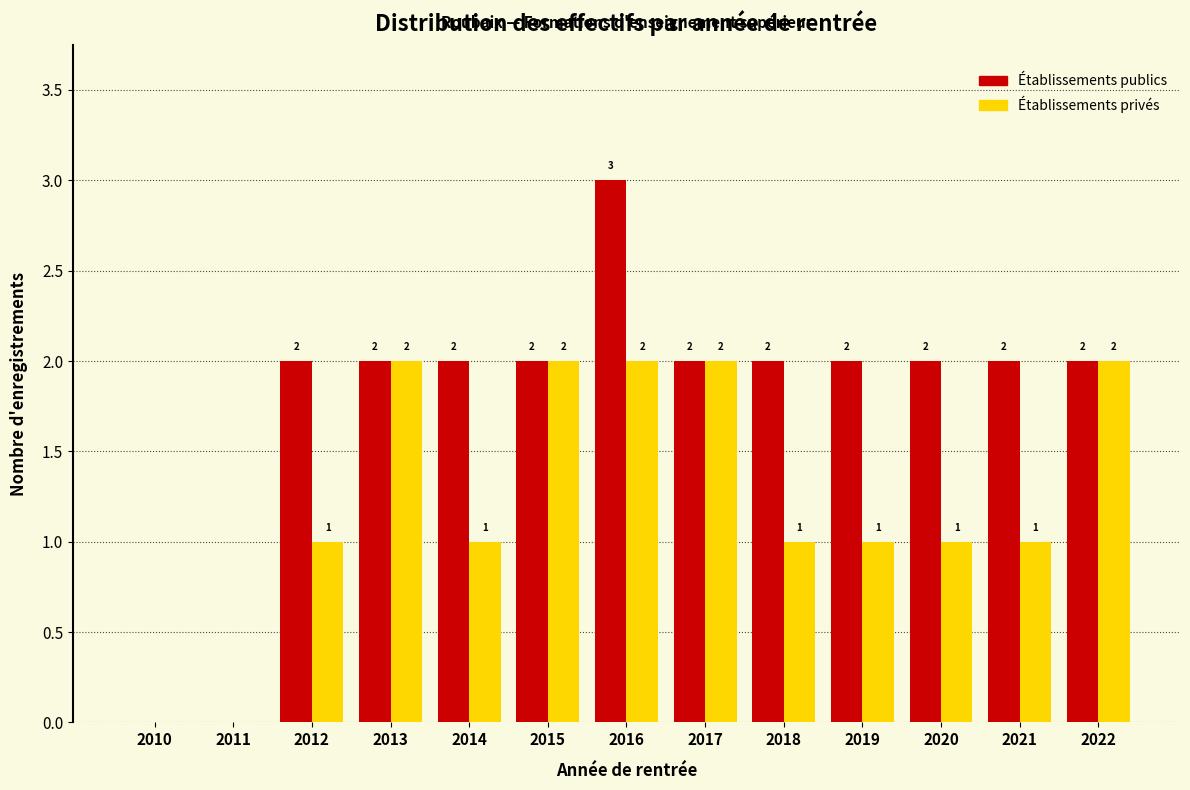

Reading right to left, extract all data points from this chart.

Établissements publics: 2022=2	2021=2	2020=2	2019=2	2018=2	2017=2	2016=3	2015=2	2014=2	2013=2	2012=2	2011=0	2010=0
Établissements privés: 2022=2	2021=1	2020=1	2019=1	2018=1	2017=2	2016=2	2015=2	2014=1	2013=2	2012=1	2011=0	2010=0